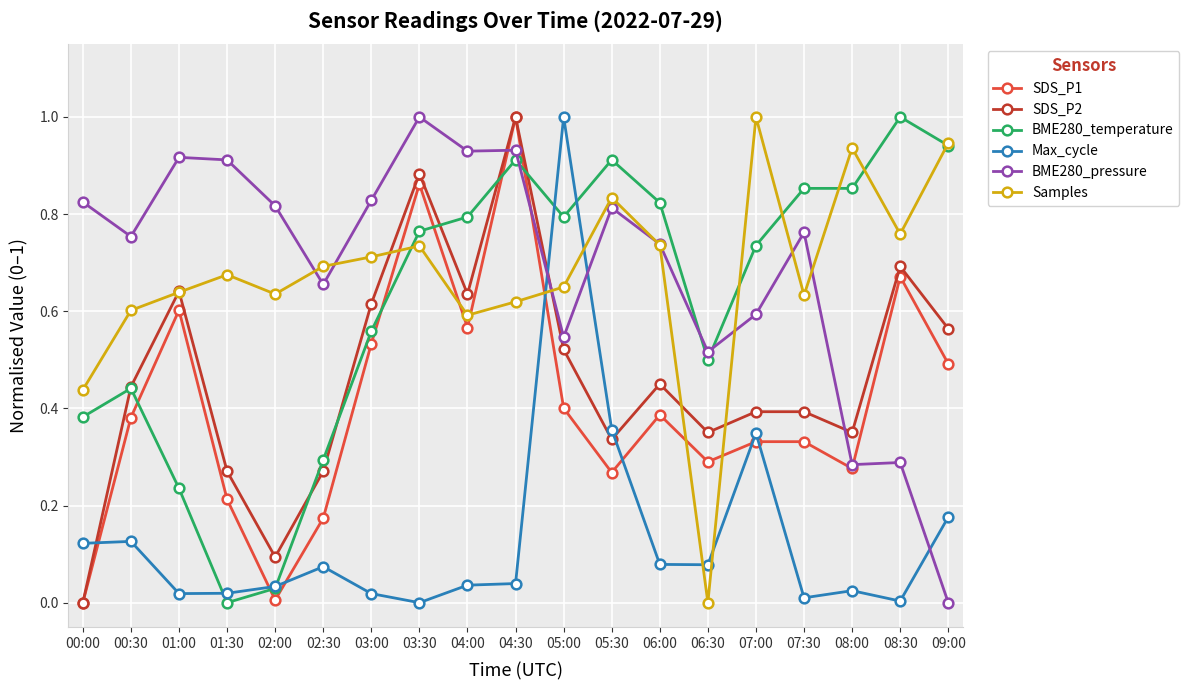

Is this an area chart (filled region under the line)?

No